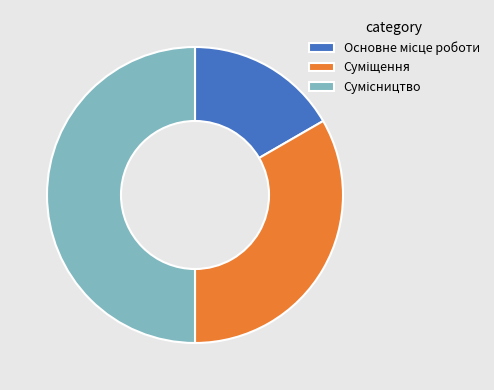

To the nearest percent, what is the difference between the largest and smallest slice percentages?

33%